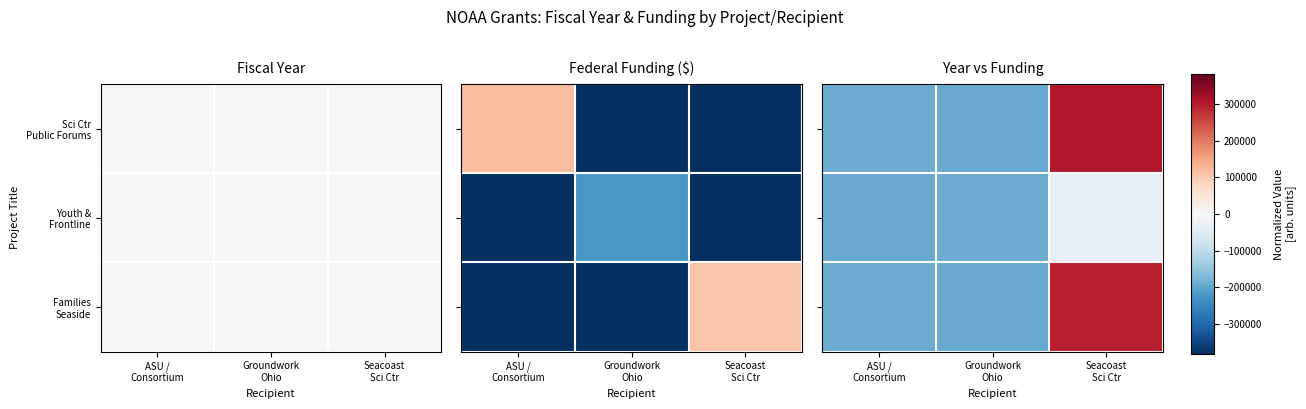

What is the sum of all Youth & Frontline values?

-415762.0